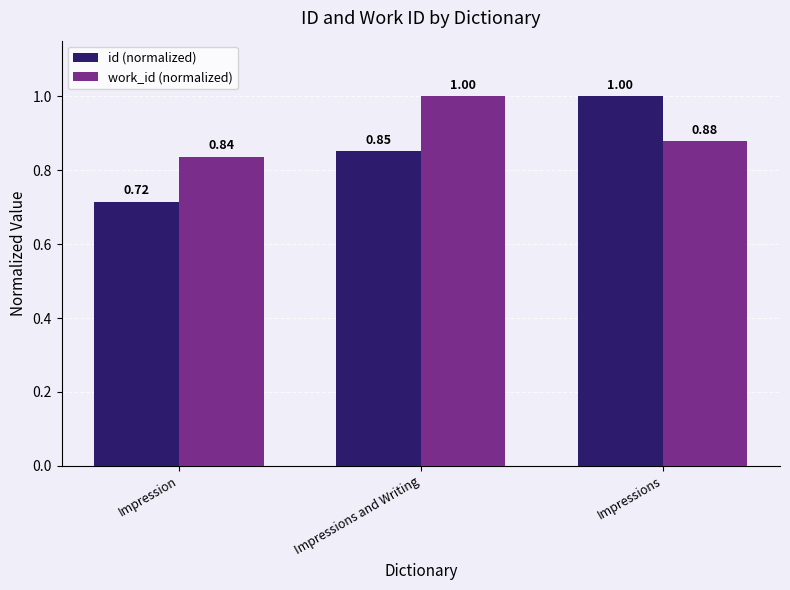

Which category has the lowest value in the id (normalized) series?

Impression